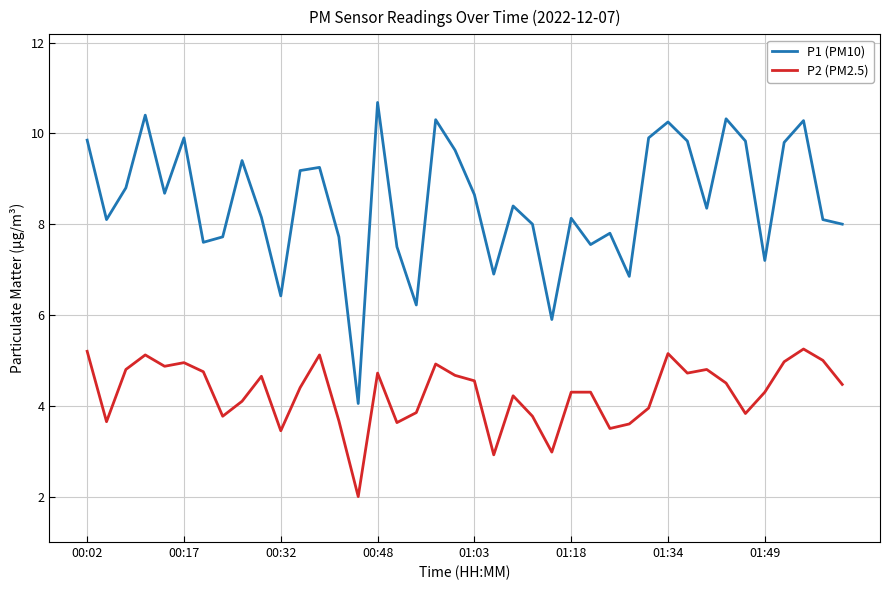

What are all the series names shown in the legend?

P1 (PM10), P2 (PM2.5)